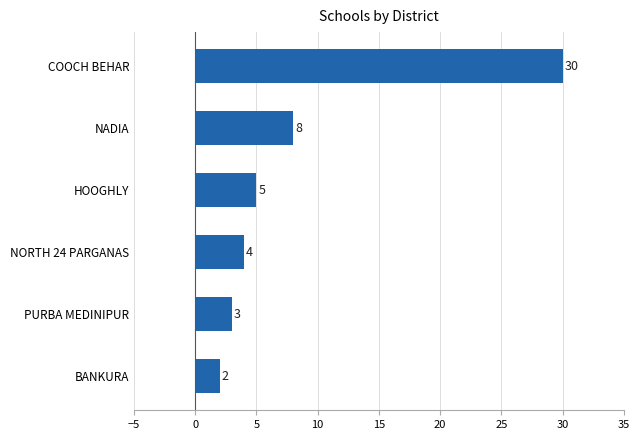

List the labels in order of value, smallest first.

BANKURA, PURBA MEDINIPUR, NORTH 24 PARGANAS, HOOGHLY, NADIA, COOCH BEHAR